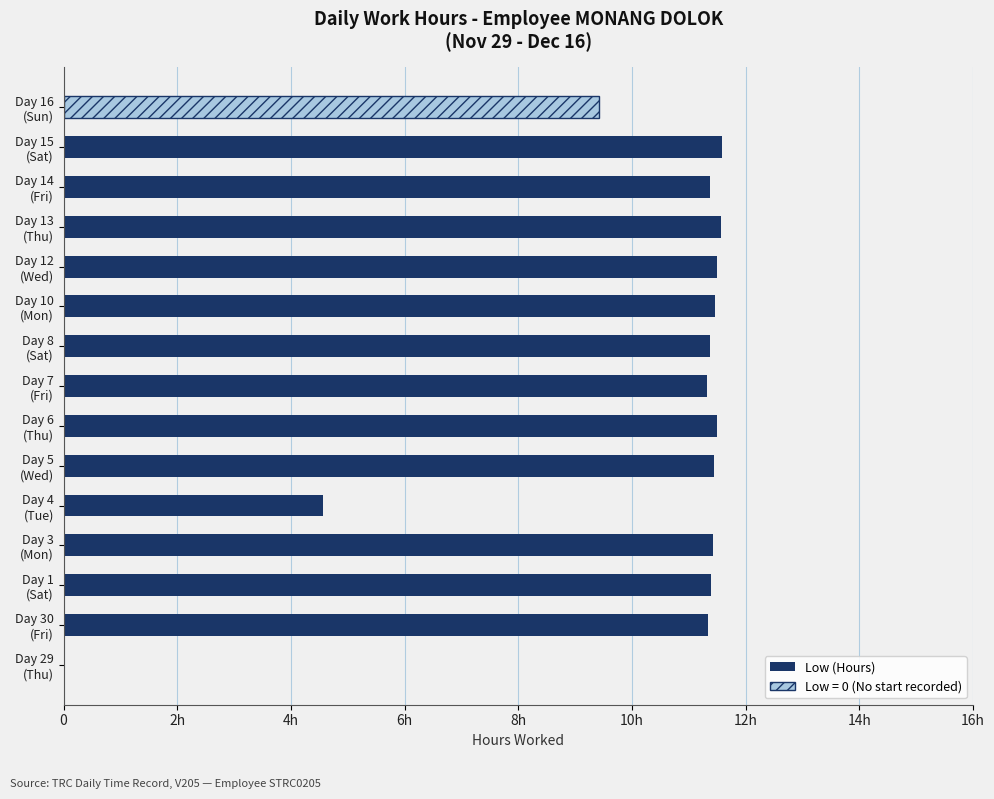

Are the bars horizontal?

Yes